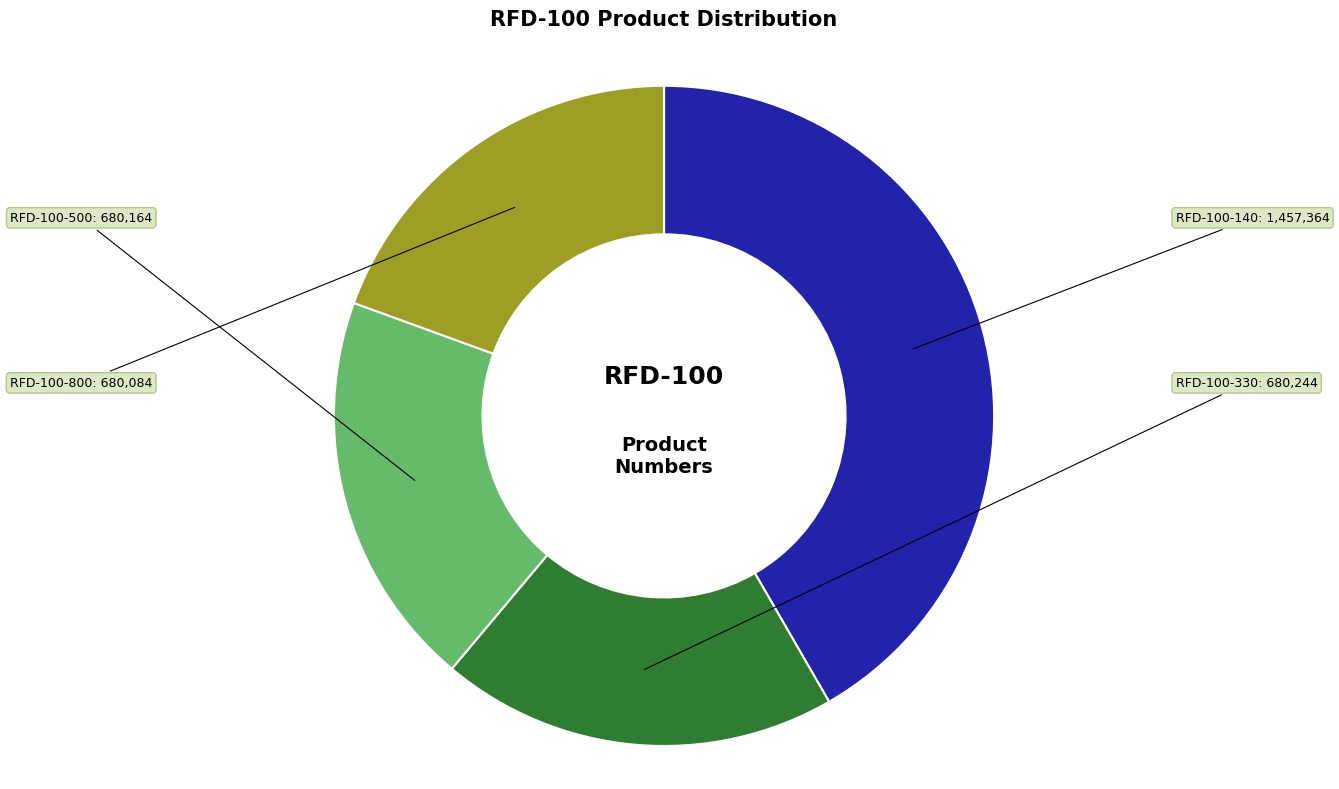

The RFD-100-500 slice represents 12% of the pie. True or false?

False